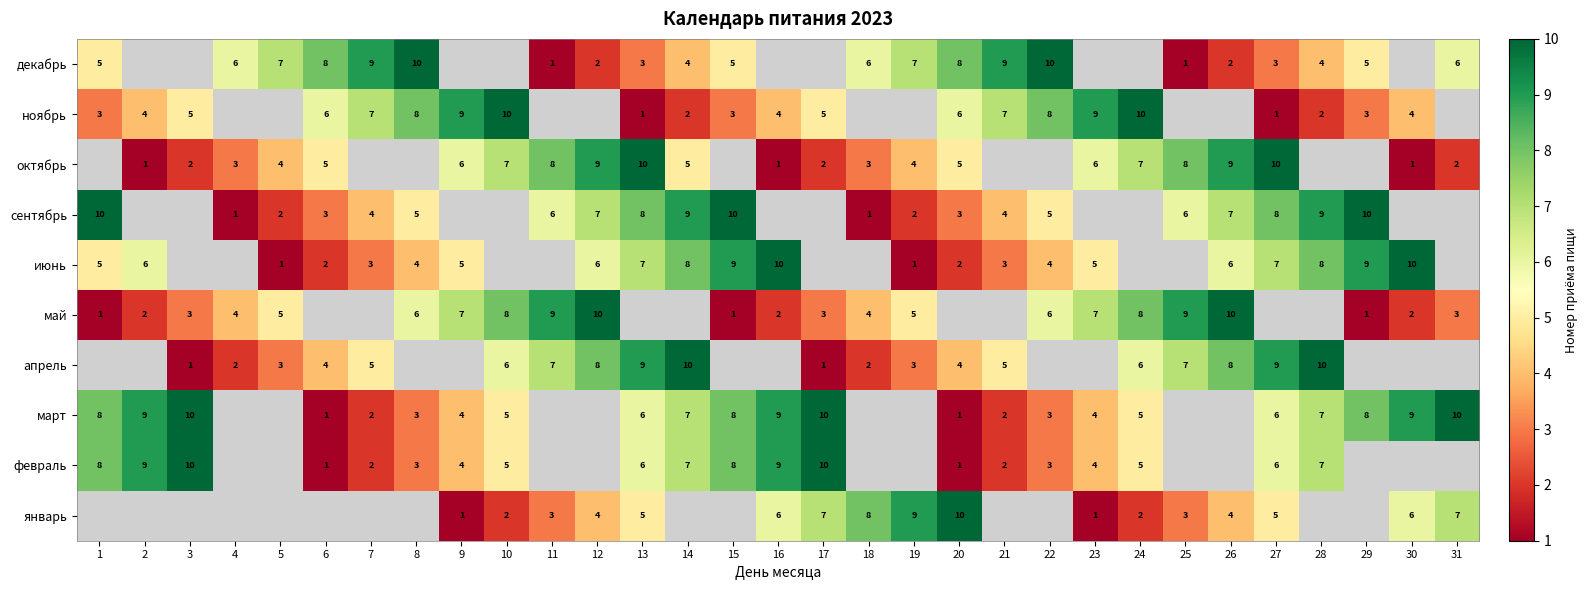

Is the value of декабрь at 5 greater than the value of февраль at 2?

No